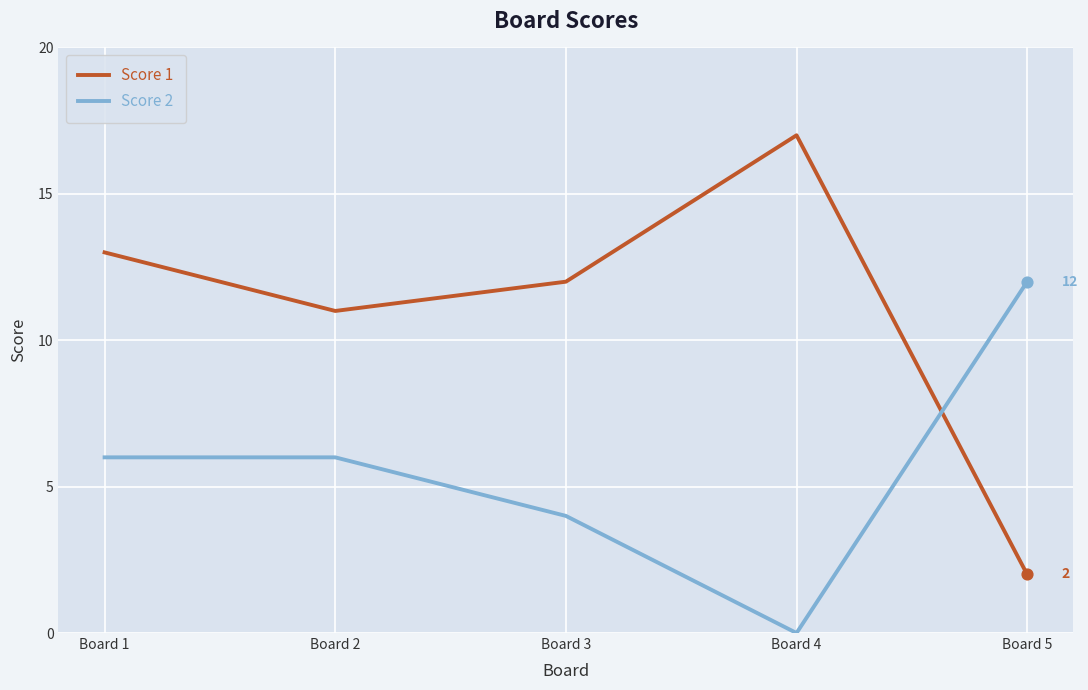

Which series has the widest spread of values?

Score 1